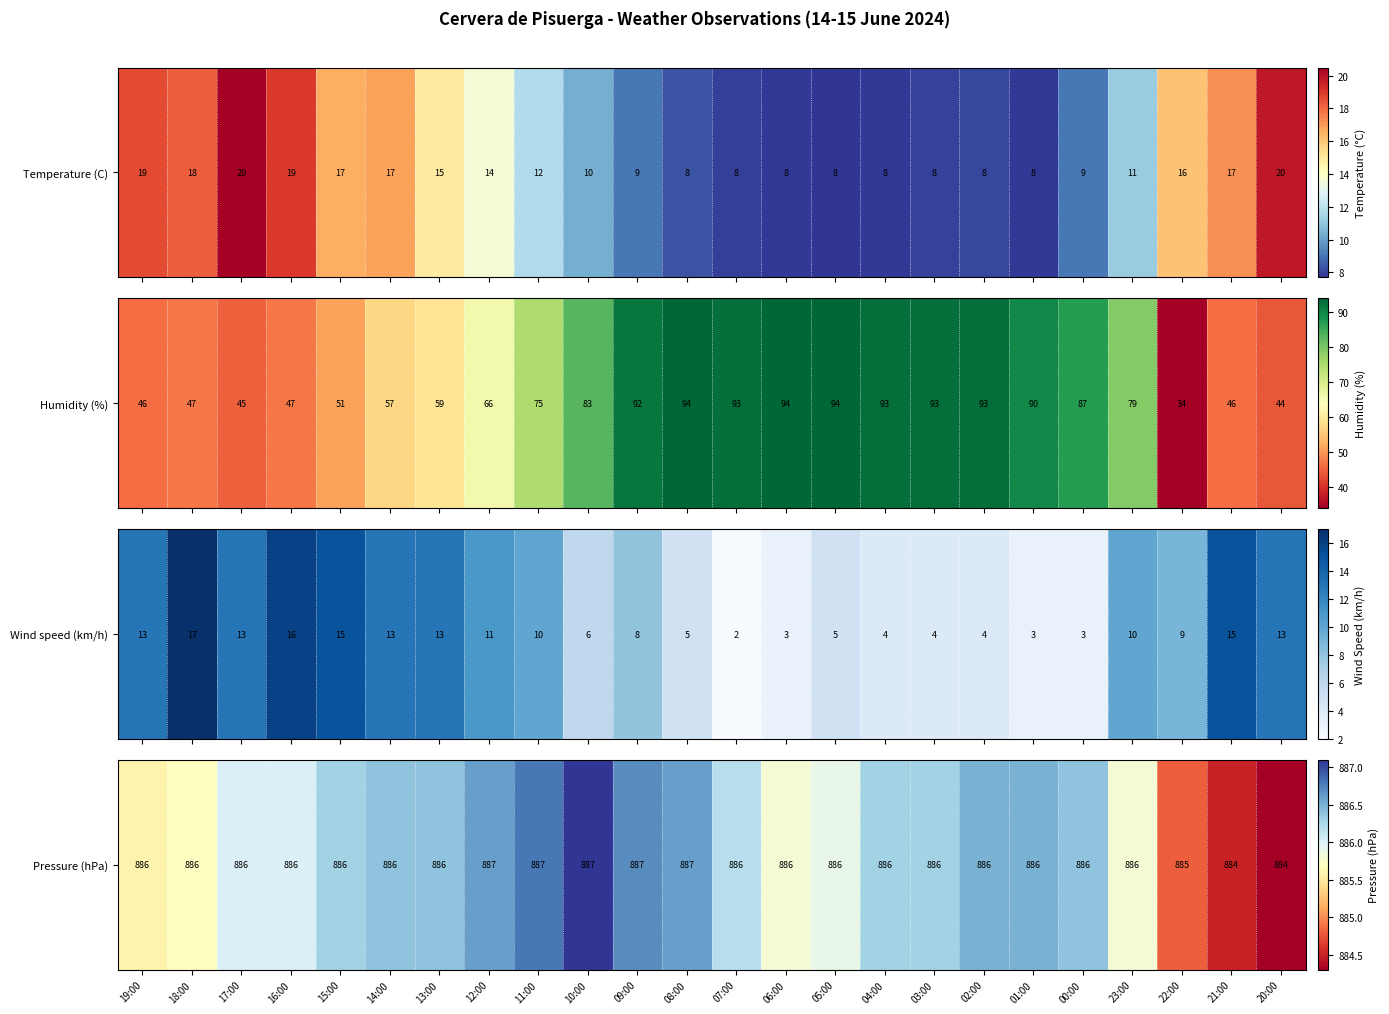

Rank the categories by value from highest to lowest.

10:00, 11:00, 09:00, 12:00, 08:00, 02:00, 01:00, 14:00, 13:00, 00:00, 15:00, 04:00, 03:00, 07:00, 17:00, 16:00, 05:00, 06:00, 23:00, 18:00, 19:00, 22:00, 21:00, 20:00